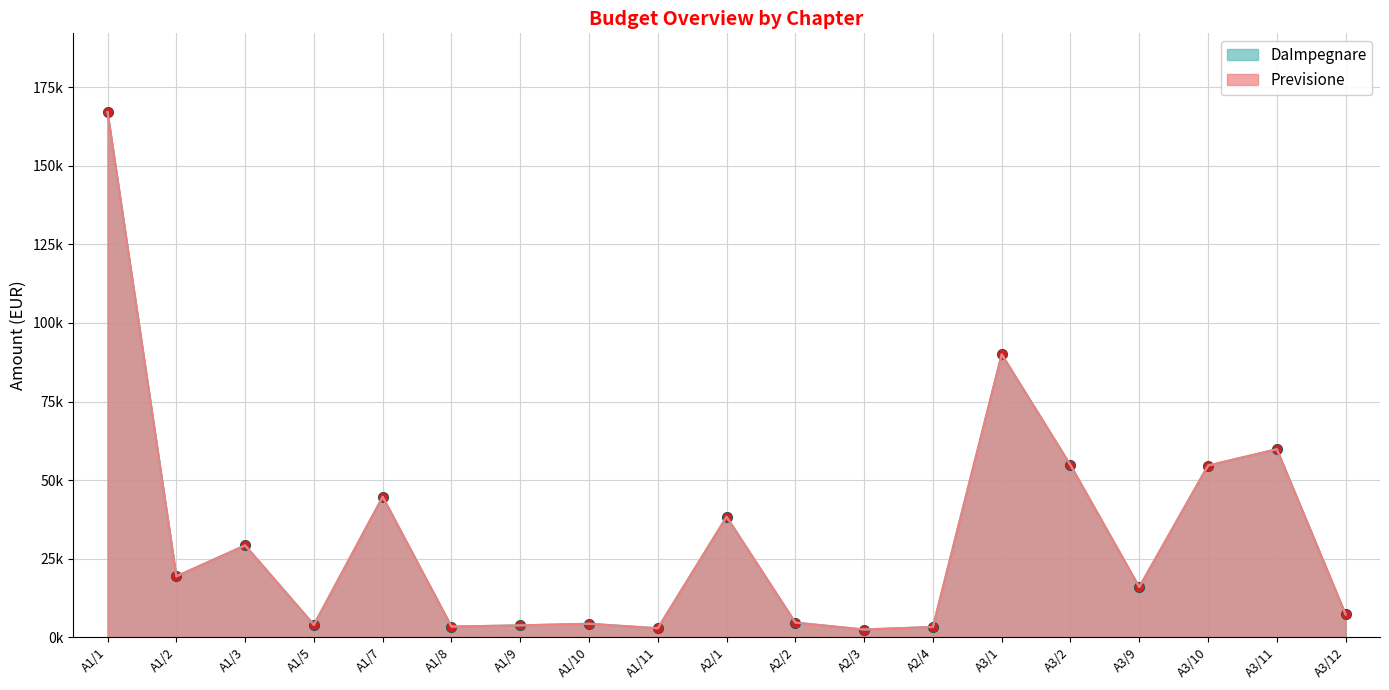

How many values in the Previsione series exceed 16000?

9